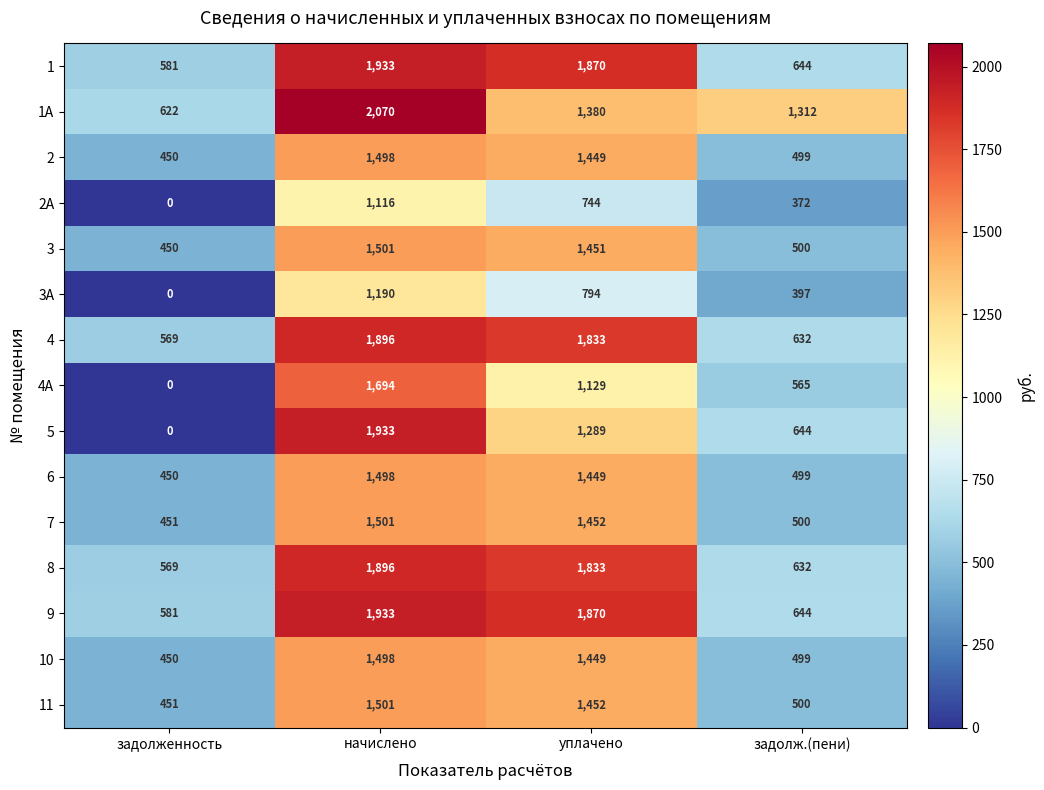

The value of 8 at задолж.(пени) is 632. True or false?

True